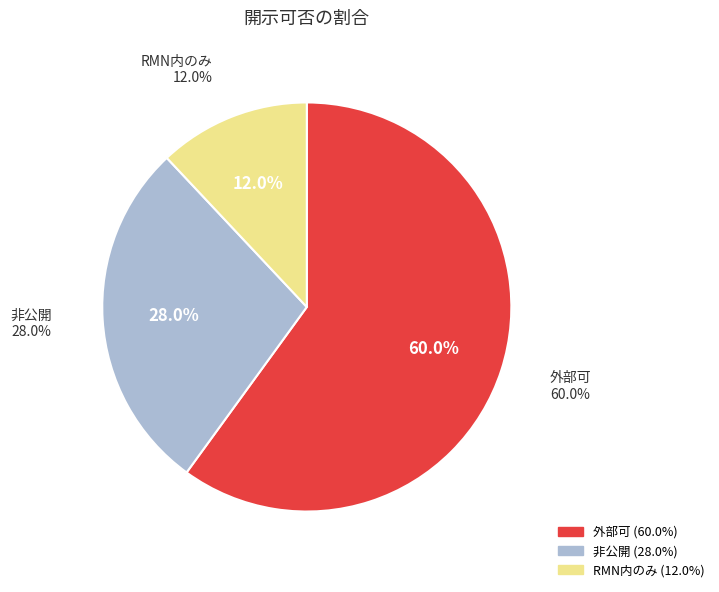

Do 外部可 and RMN内のみ together represent more than half of the pie?

Yes